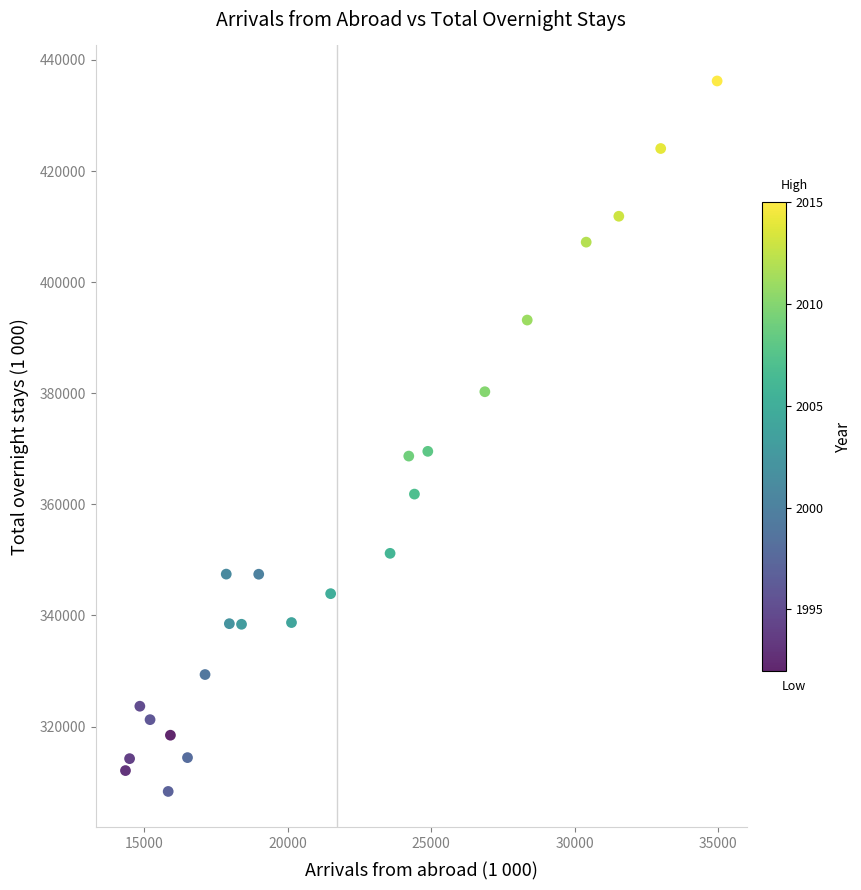

What is the range of Y values (max minus min)?

127892.6